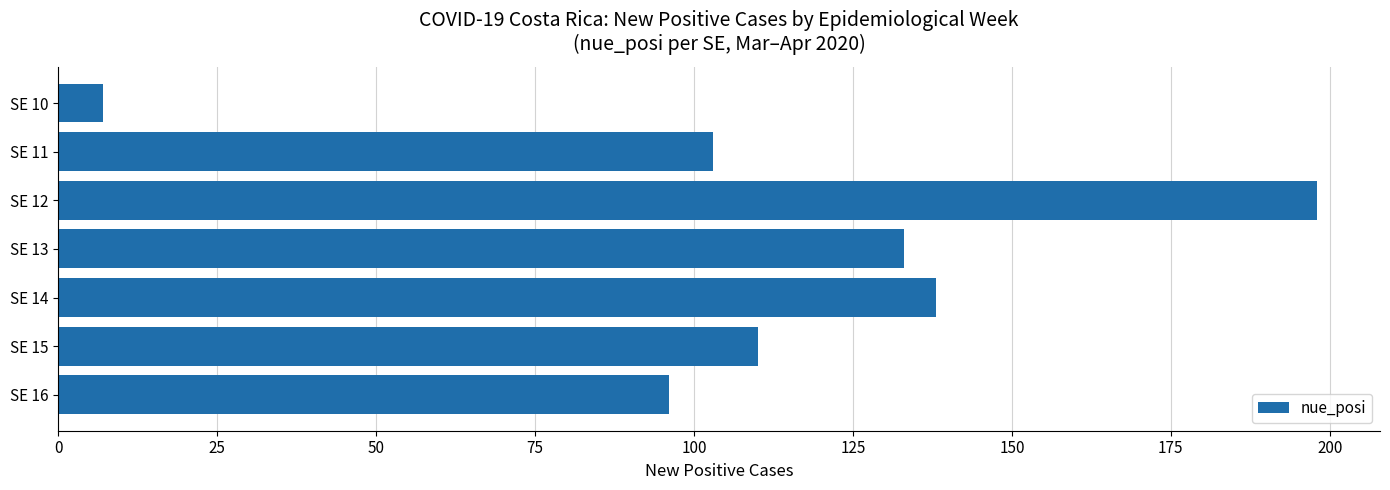

What value does the data have at SE 15?

110